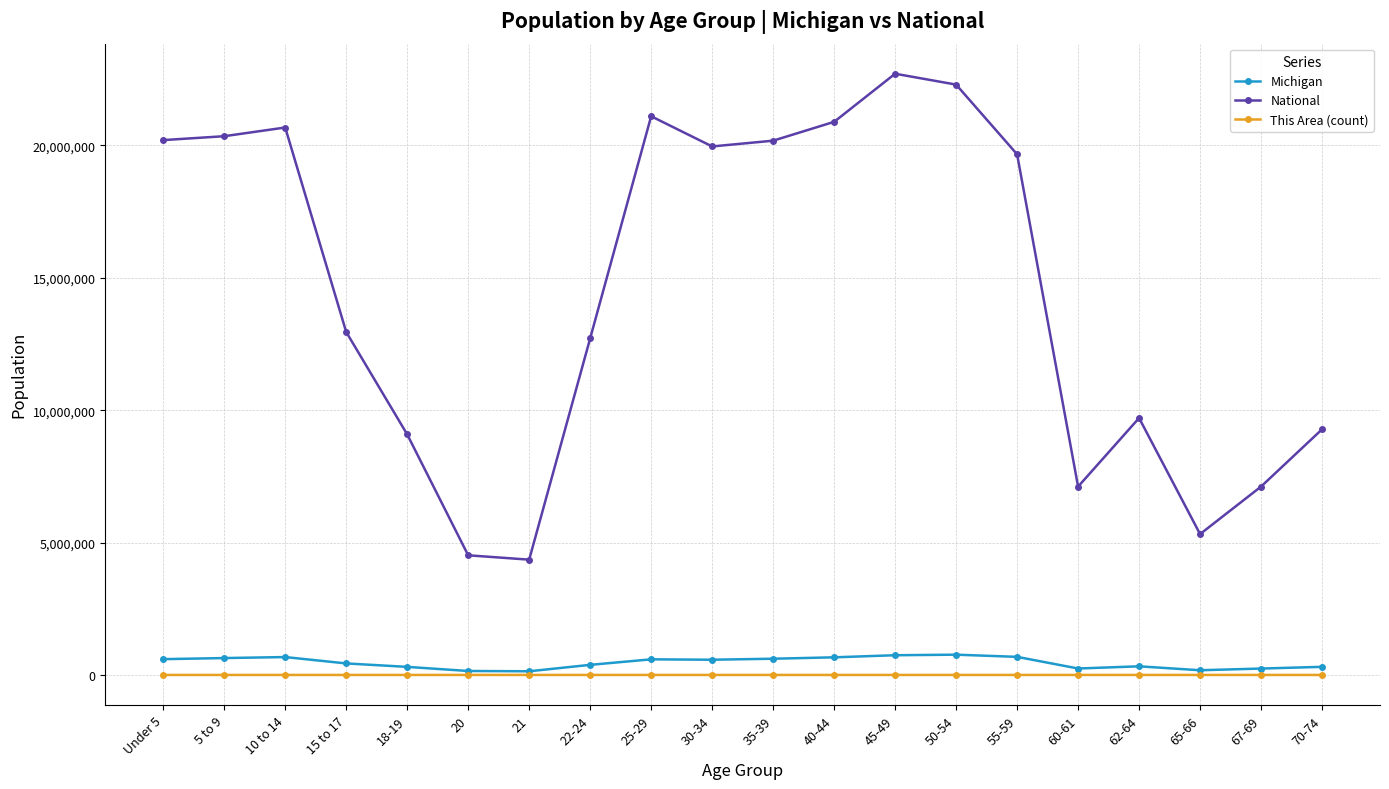

What are all the series names shown in the legend?

Michigan, National, This Area (count)